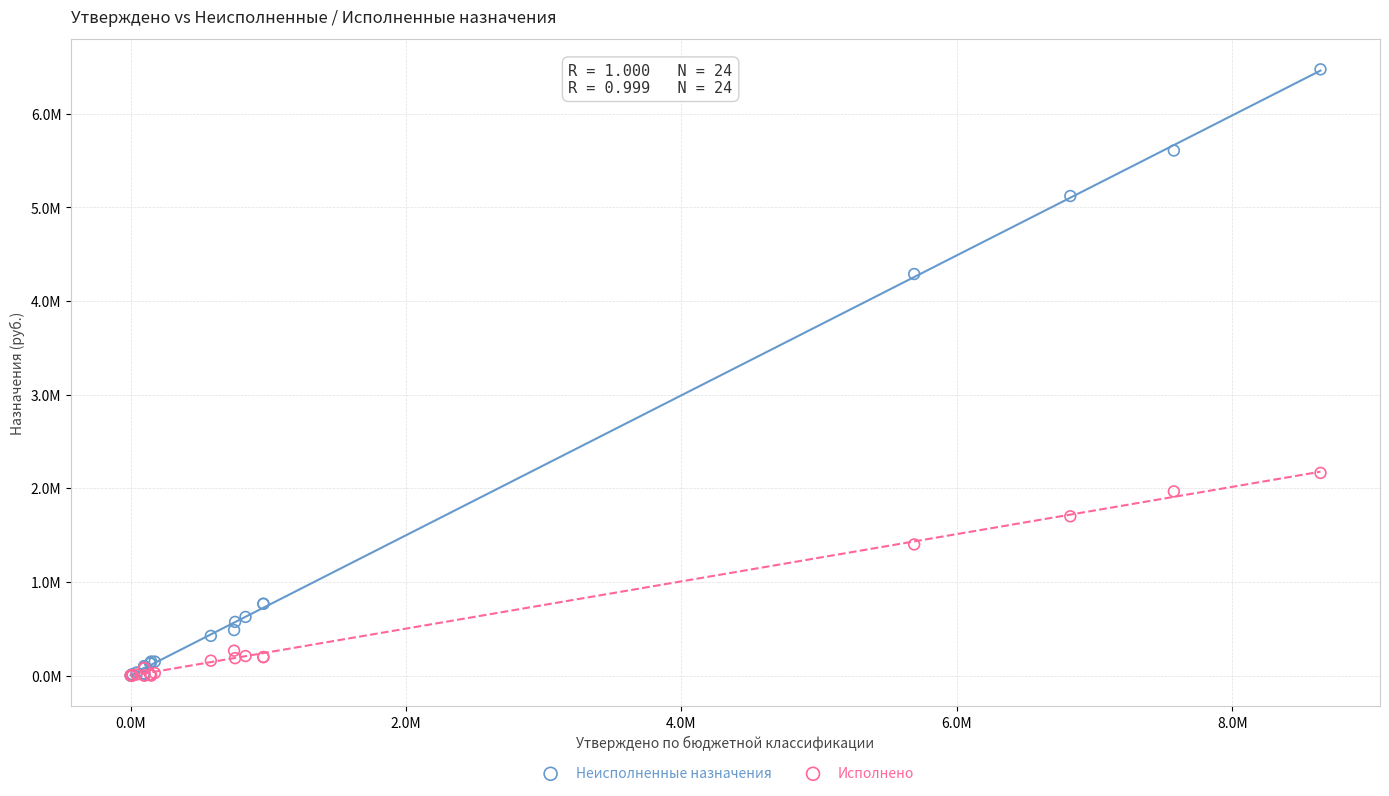

Which series reaches the maximum Y coordinate?

Неисполненные назначения